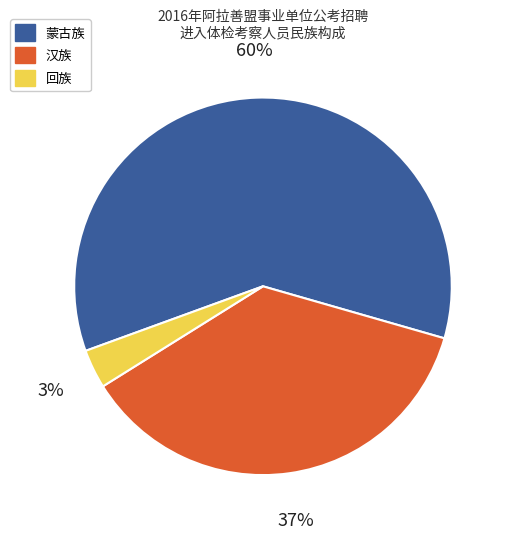

What is the ratio of the value at 蒙古族 to the value at 汉族?

1.6